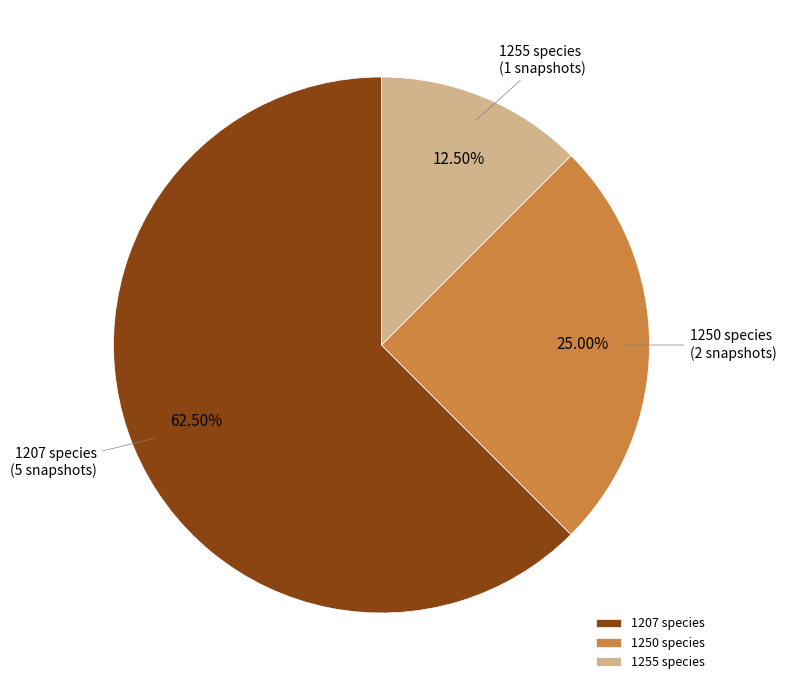

Is the sum of 1255 species and 1207 species greater than half?

Yes